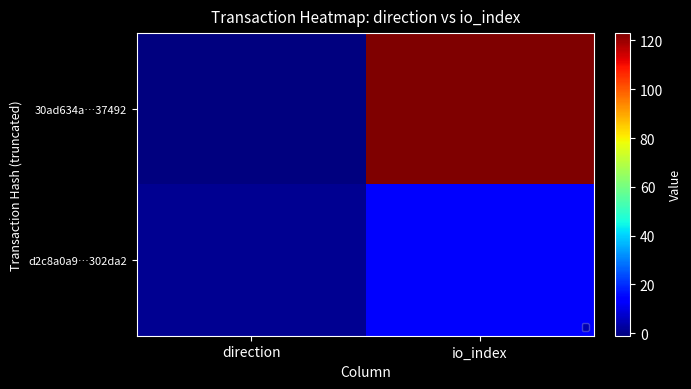

Which has a higher value, direction or io_index?

io_index